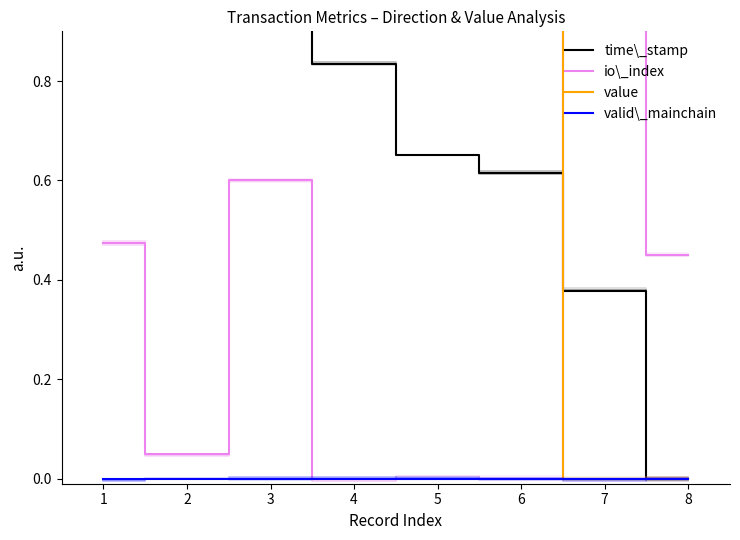

At how many categories does at least one series exceed 0?

8